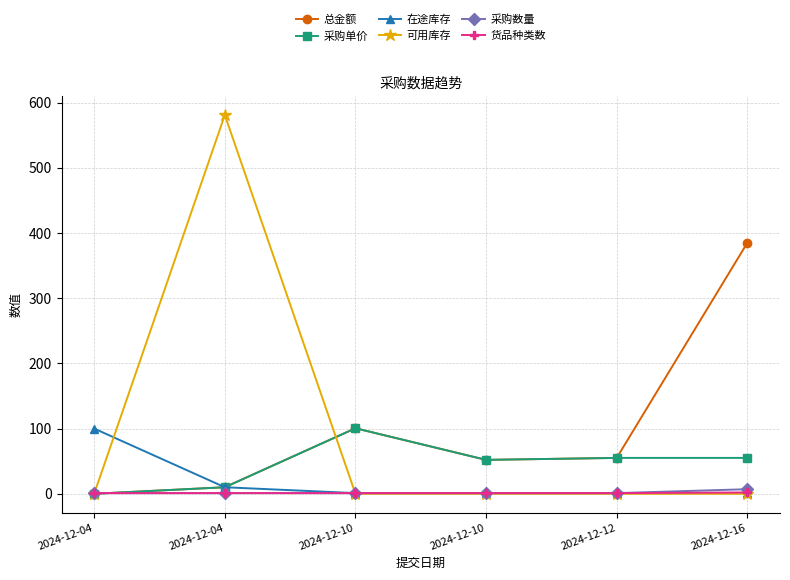

Between 2024-12-04 and 2024-12-12, which series saw the biggest shift?

可用库存